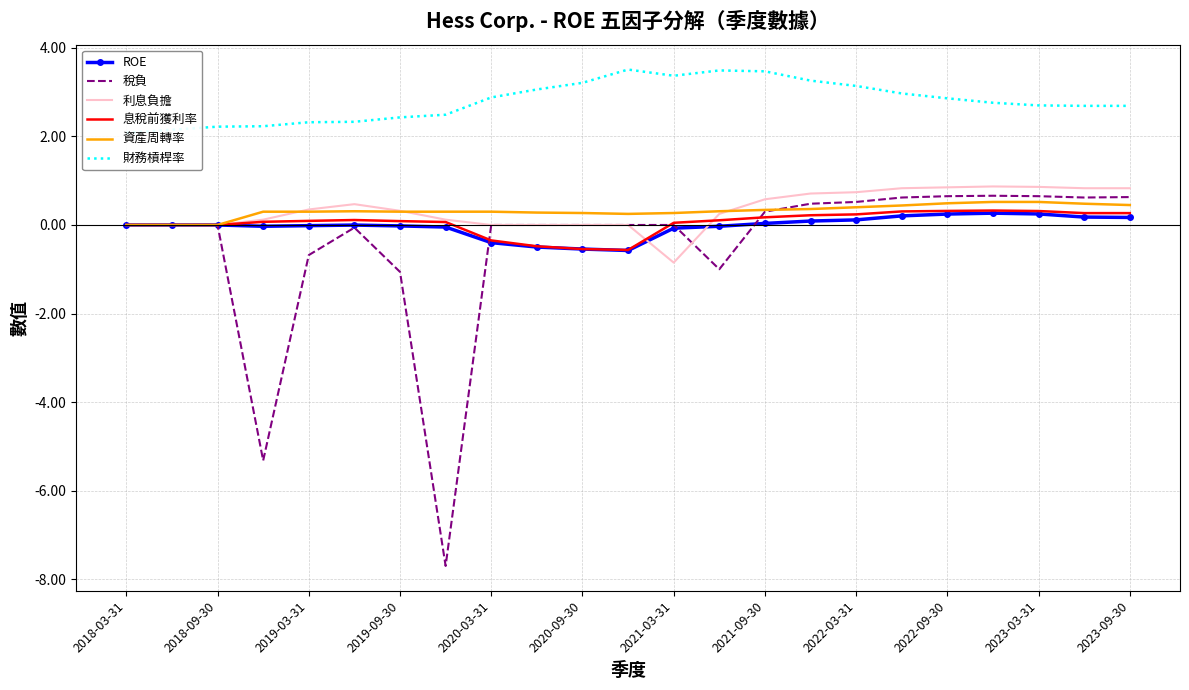

Is this an area chart (filled region under the line)?

No